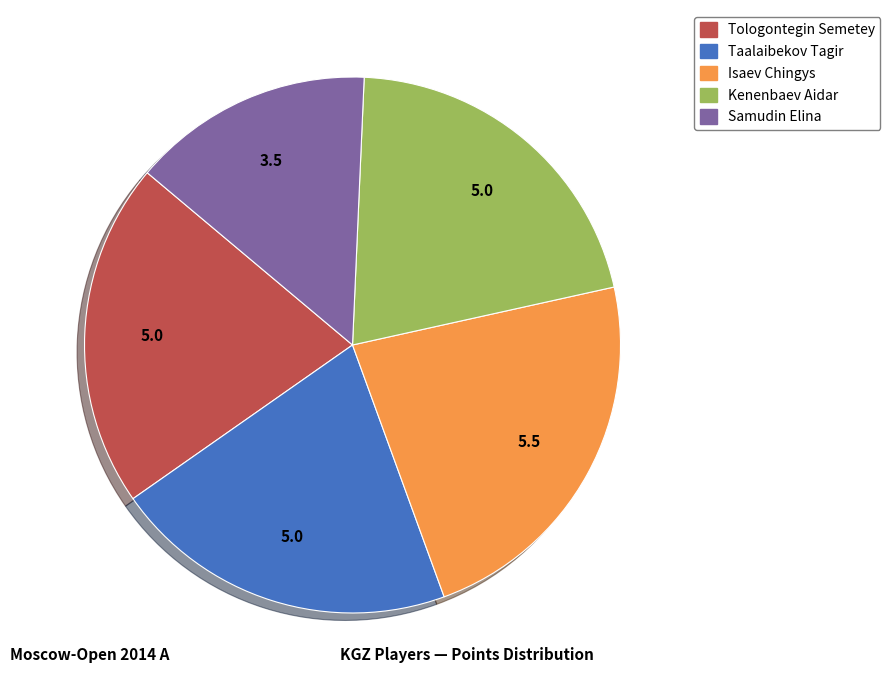

How many slices are in this pie chart?

5